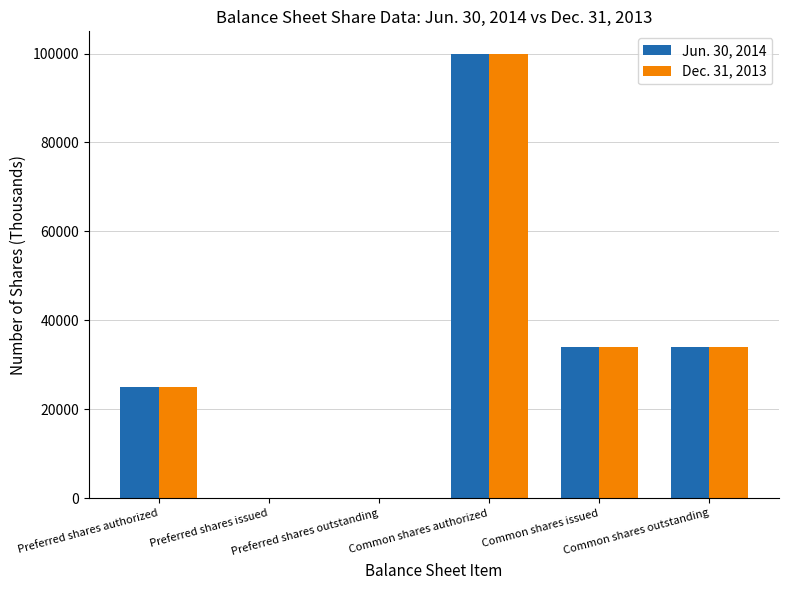

Which series changed the most between Common shares authorized and Common shares issued?

Dec. 31, 2013